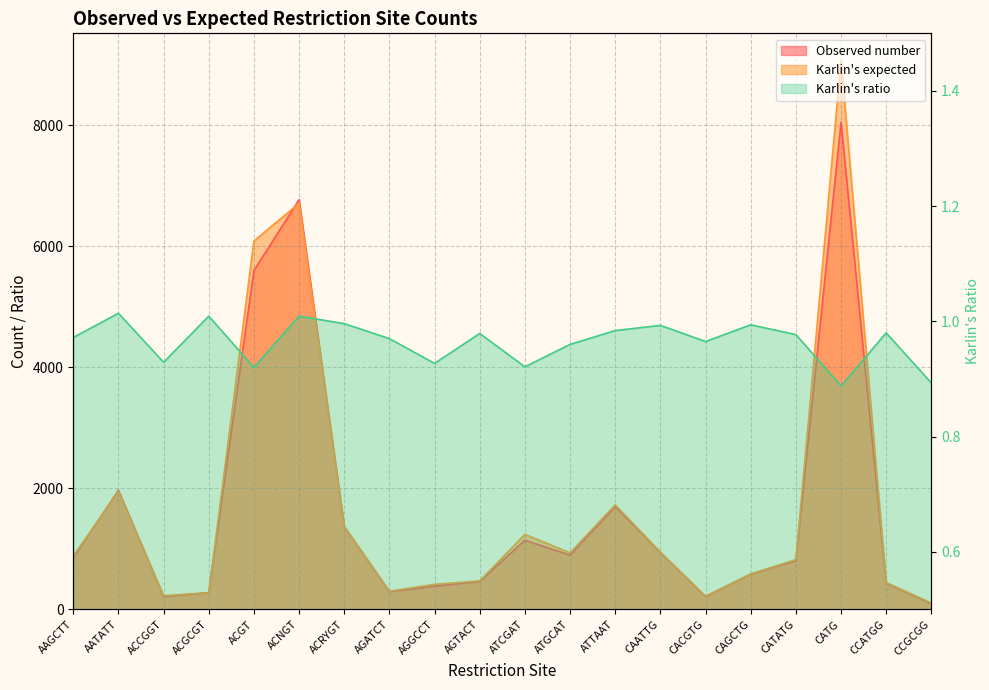

What is the difference between the maximum and minimum values in the Karlin's expected series?

8964.6